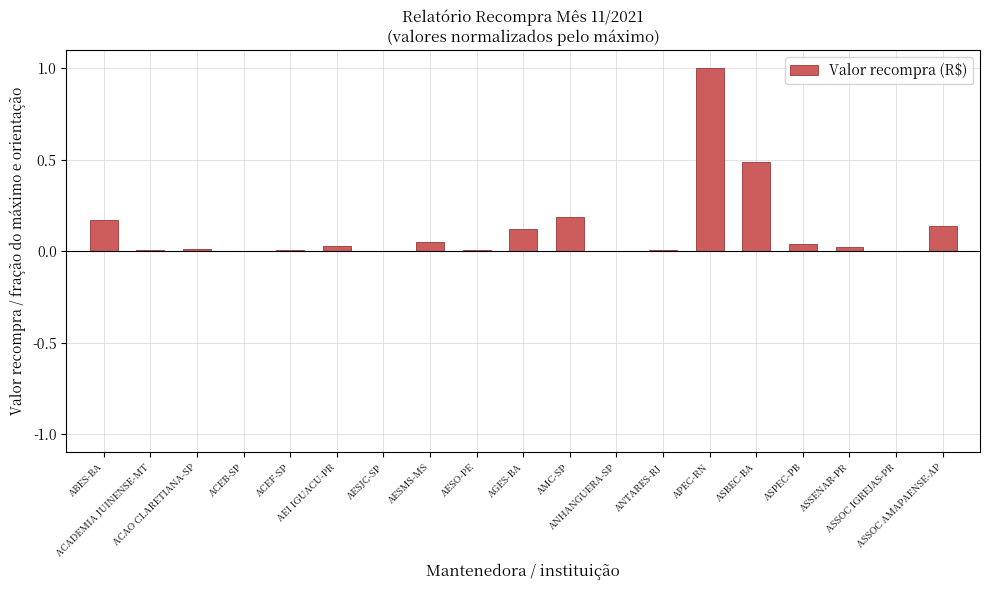

What is the sum of all values?

2.3